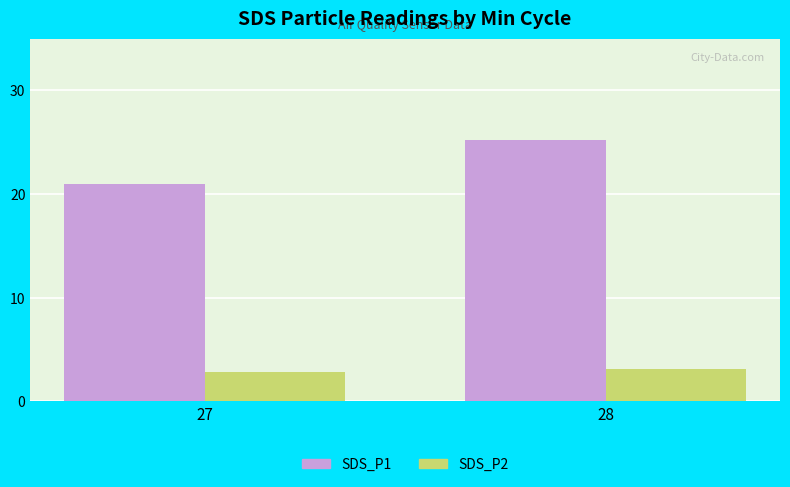

Reading right to left, what are all the values shown in this chart?

SDS_P1: 25.2	20.9
SDS_P2: 3.2	2.9